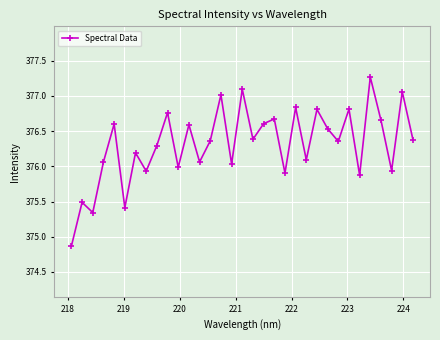

How many interior local peaks (higher than both neighbors) does the data have?

13